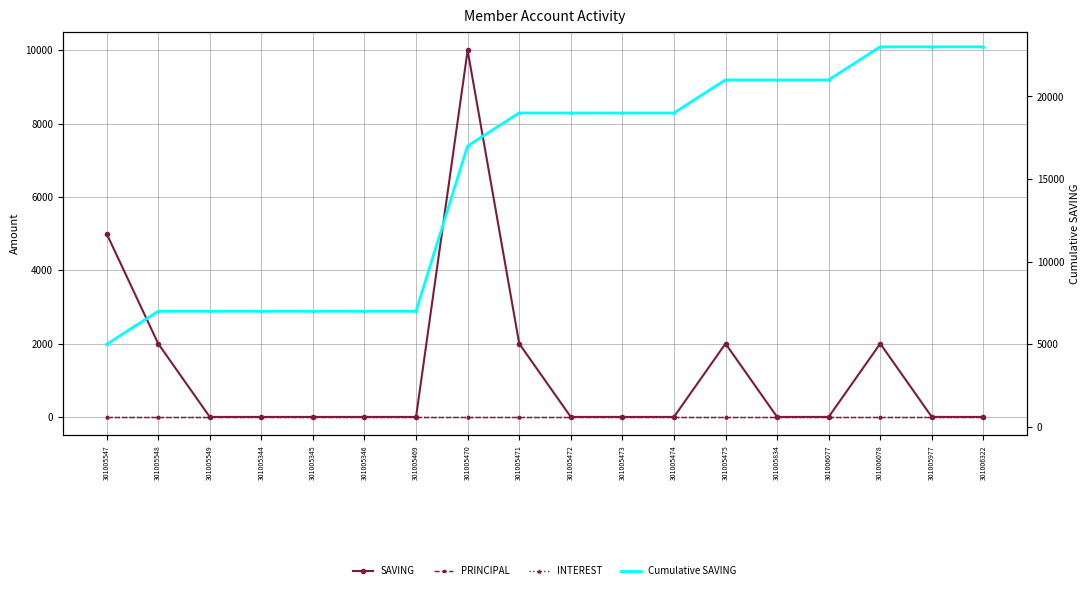

Between 301005474 and 301005475, which is larger?

301005475